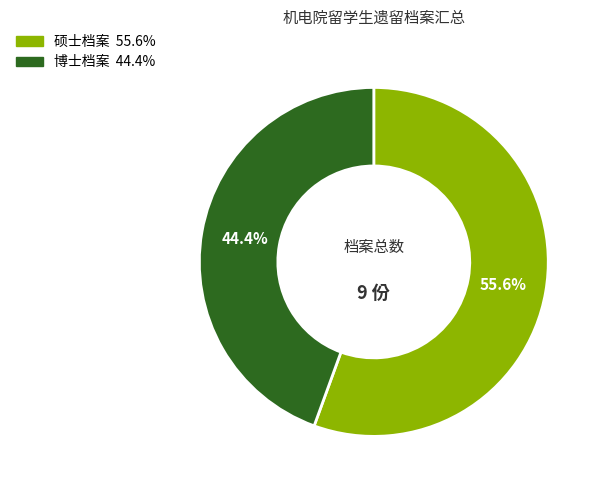

Is there a majority slice in this chart?

Yes